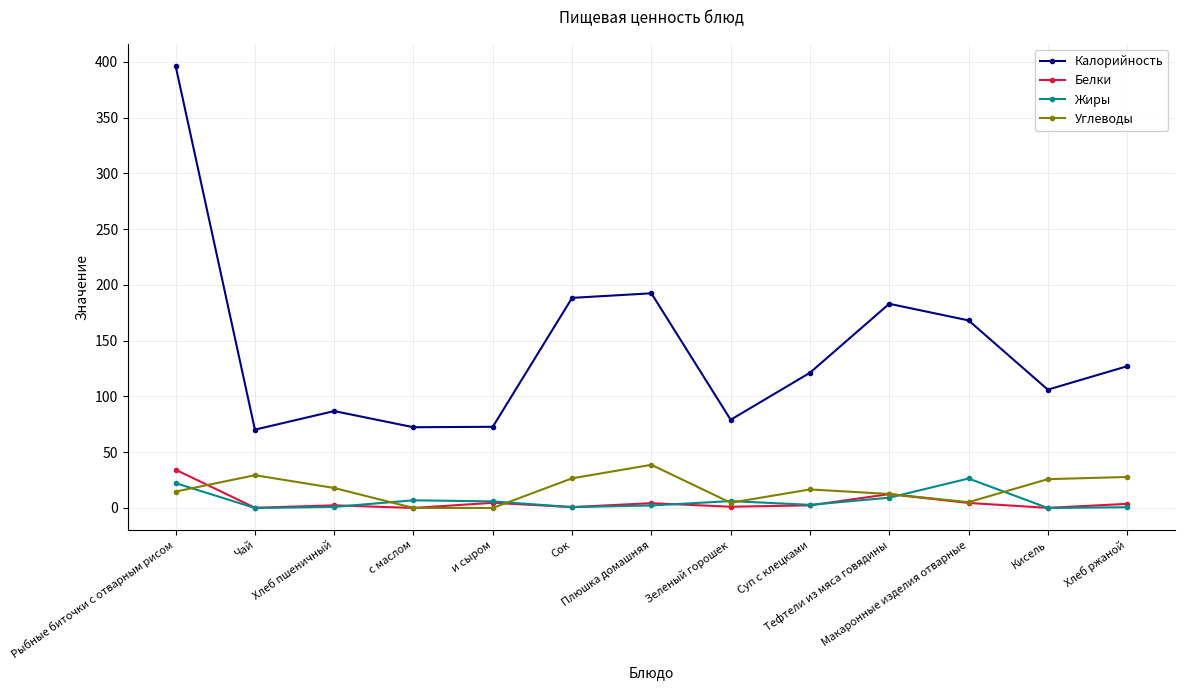

The value of Углеводы at Кисель is 25.9. True or false?

True